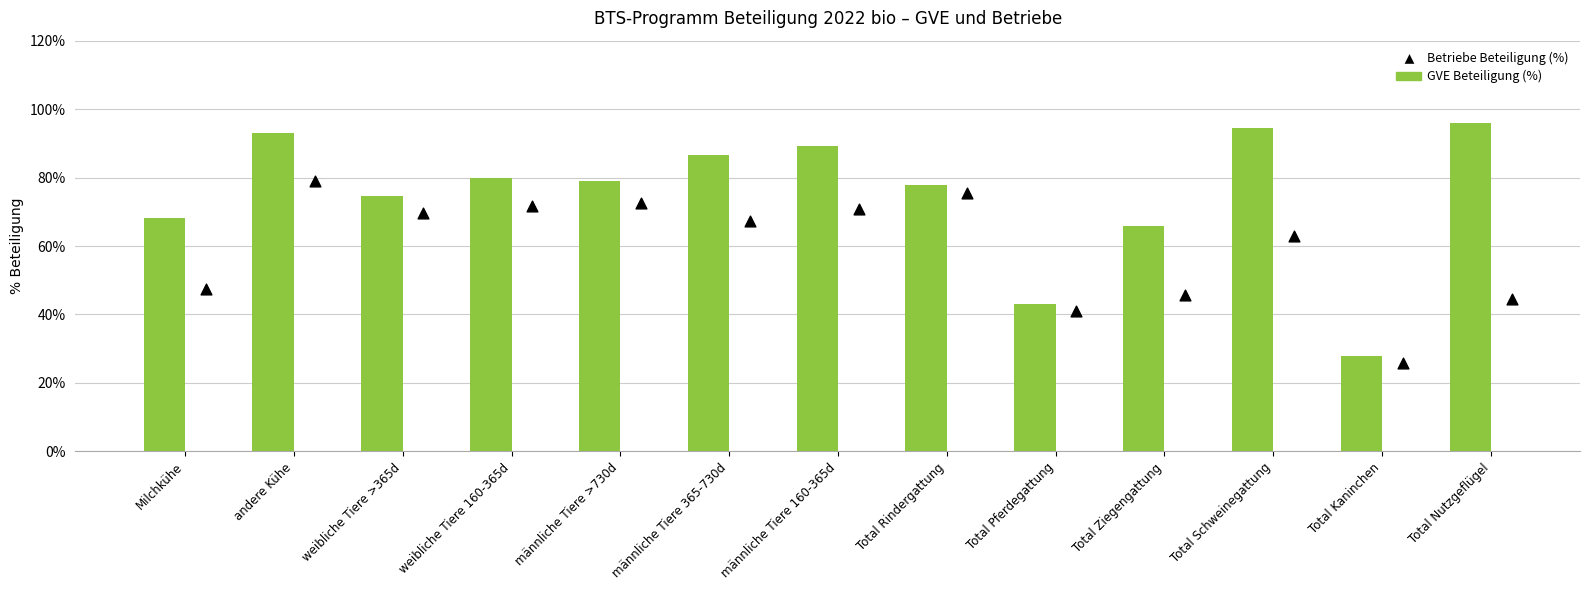

Which series has the widest spread of Y values?

GVE Beteiligung (%)